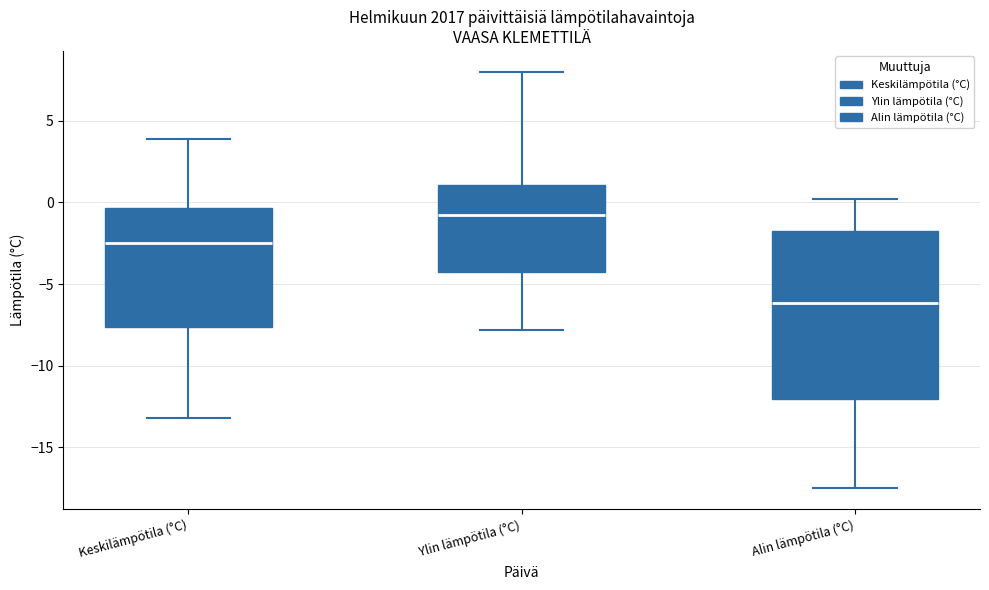

Where does the upper whisker of the box for Keskilämpötila (°C) end on the y-axis? The values are not printed on the chart, so give them approximately, as read against the axis.

4.0